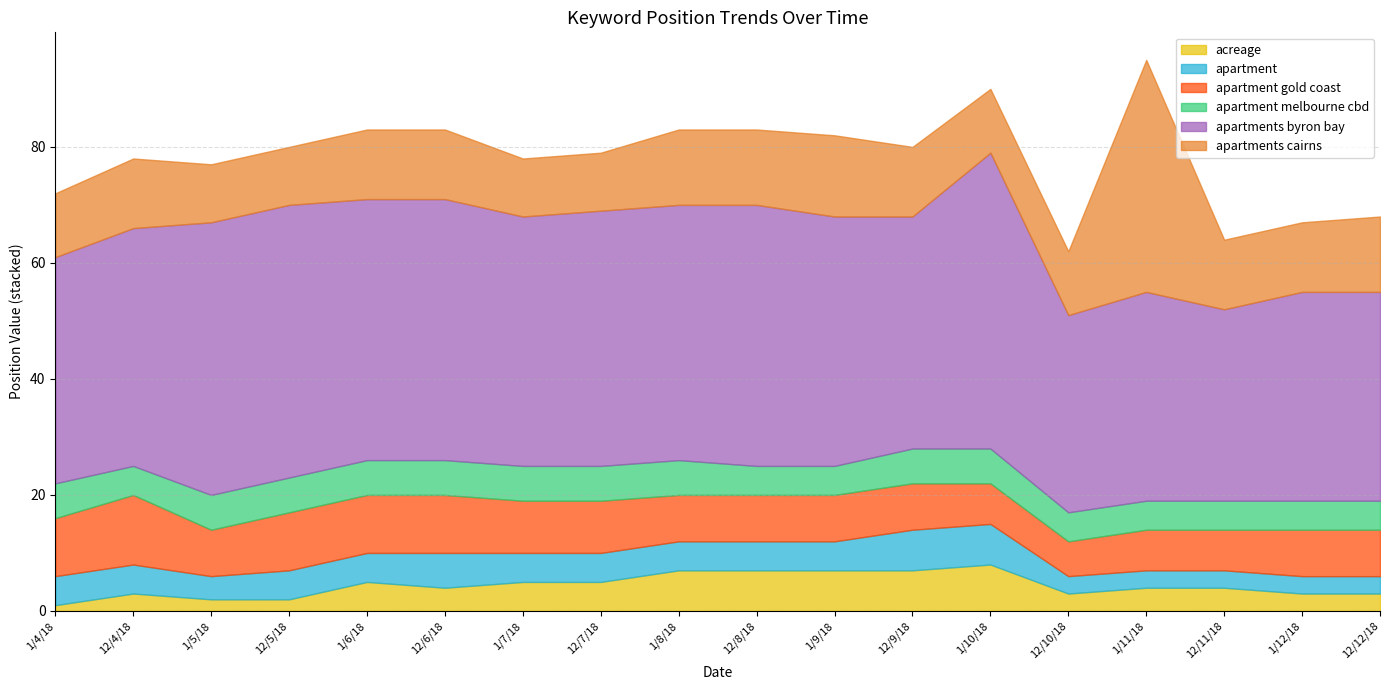

The value of apartments cairns at 1/10/18 is 11. True or false?

True